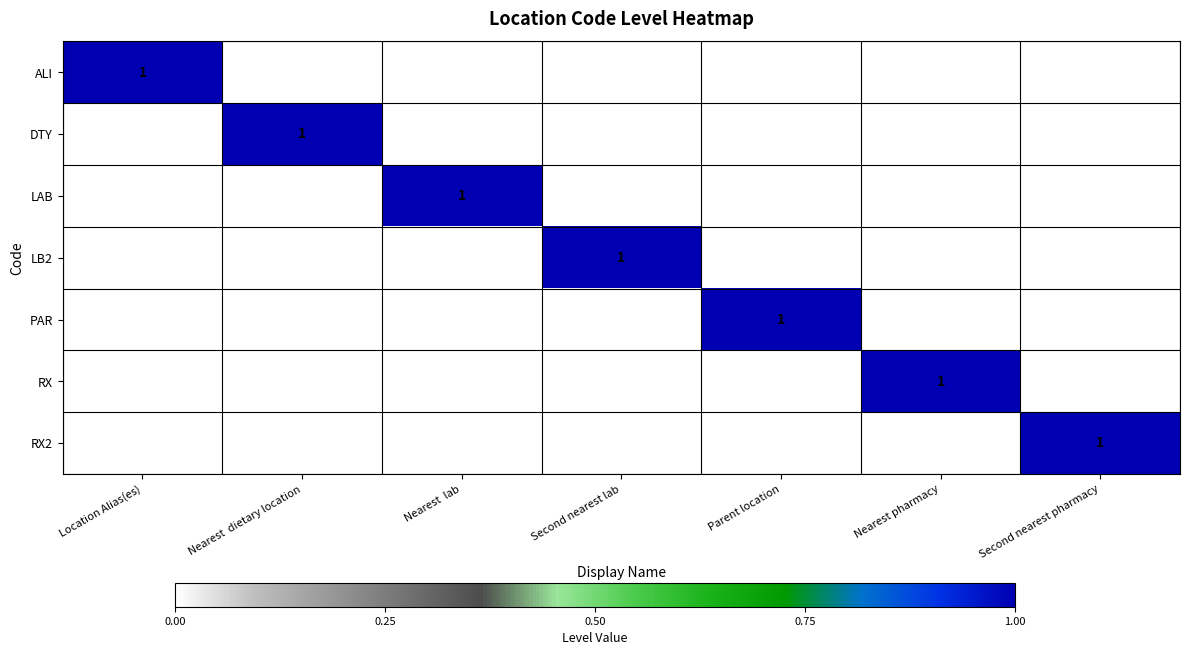

The ALI series shows 1 at Location Alias(es). True or false?

True